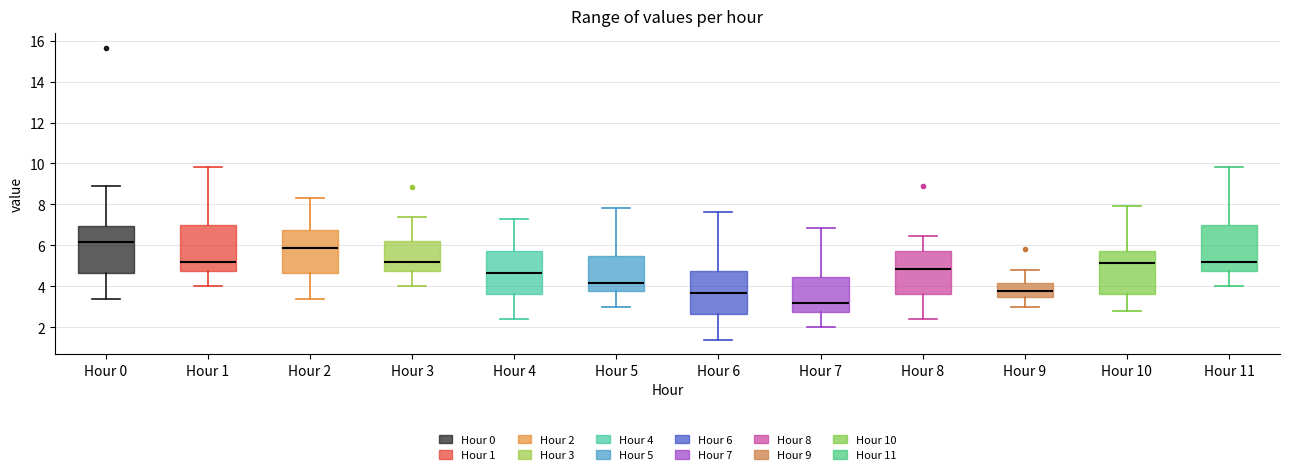

Which box's median line is the lowest?

Hour 7